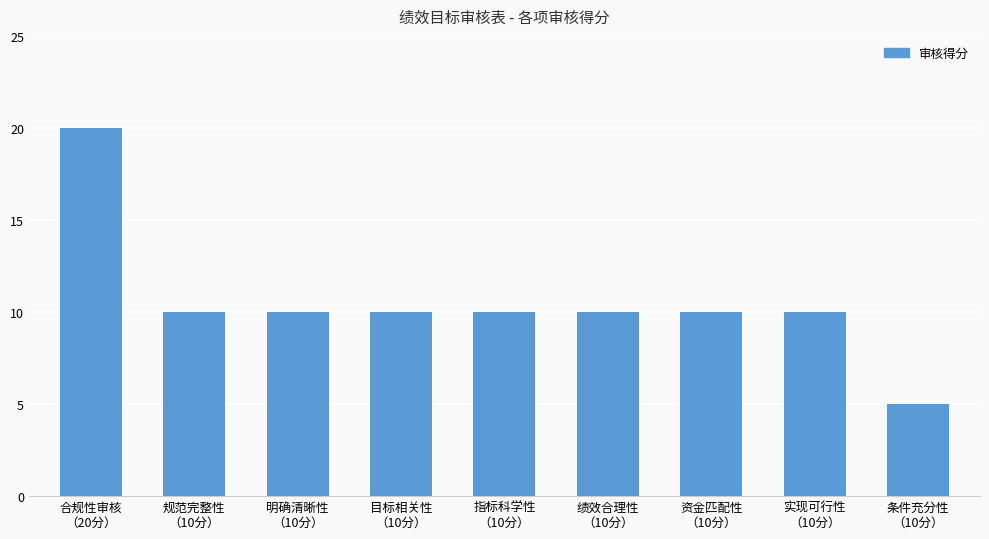

What is the value of the 8th bar from the left?

10